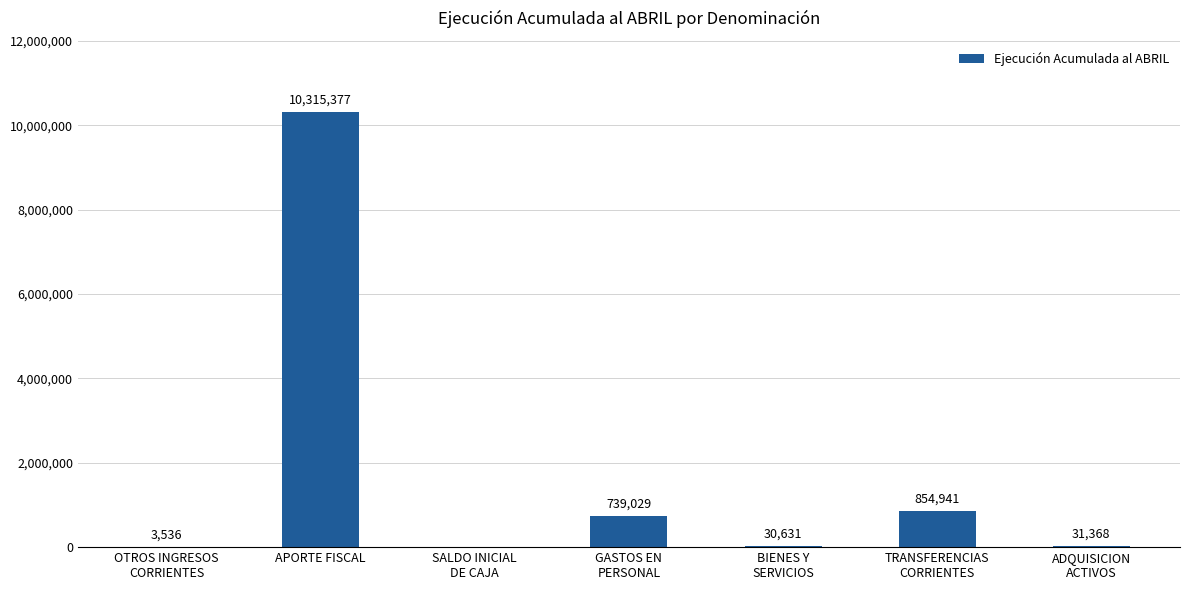

Which label corresponds to the largest value in the chart?

APORTE FISCAL